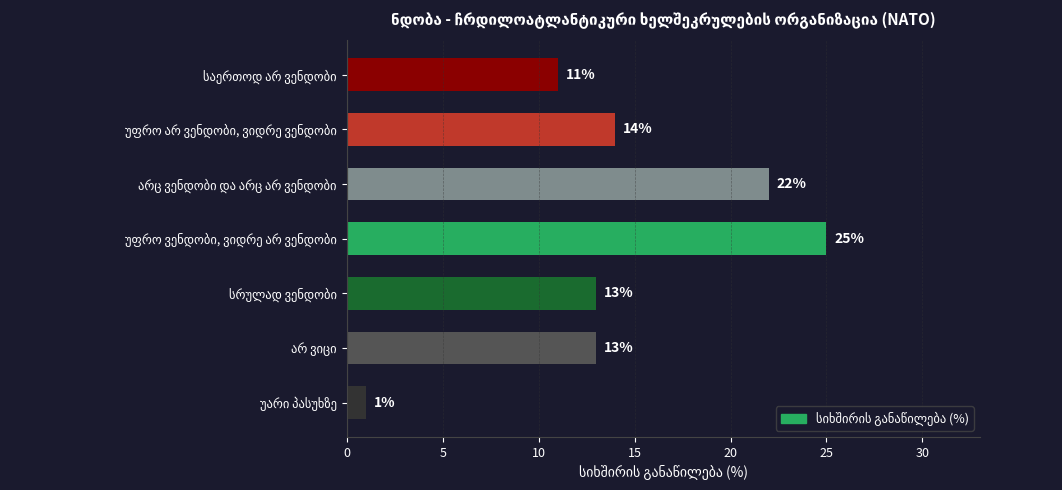

Does the chart contain any negative values?

No